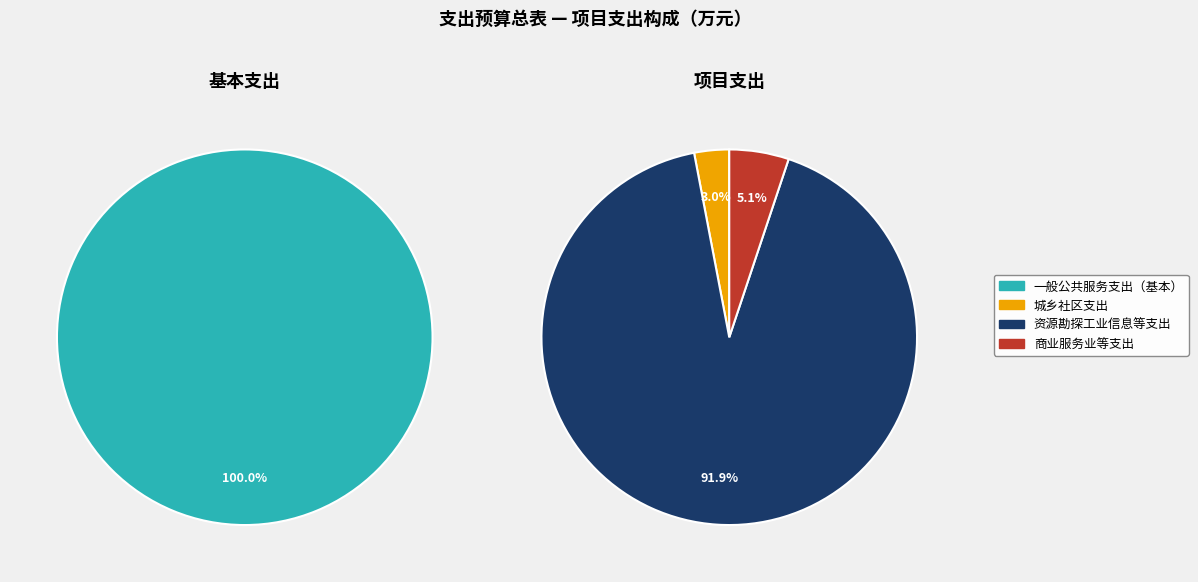

Which category has the biggest portion of the pie?

资源勘探工业信息等支出